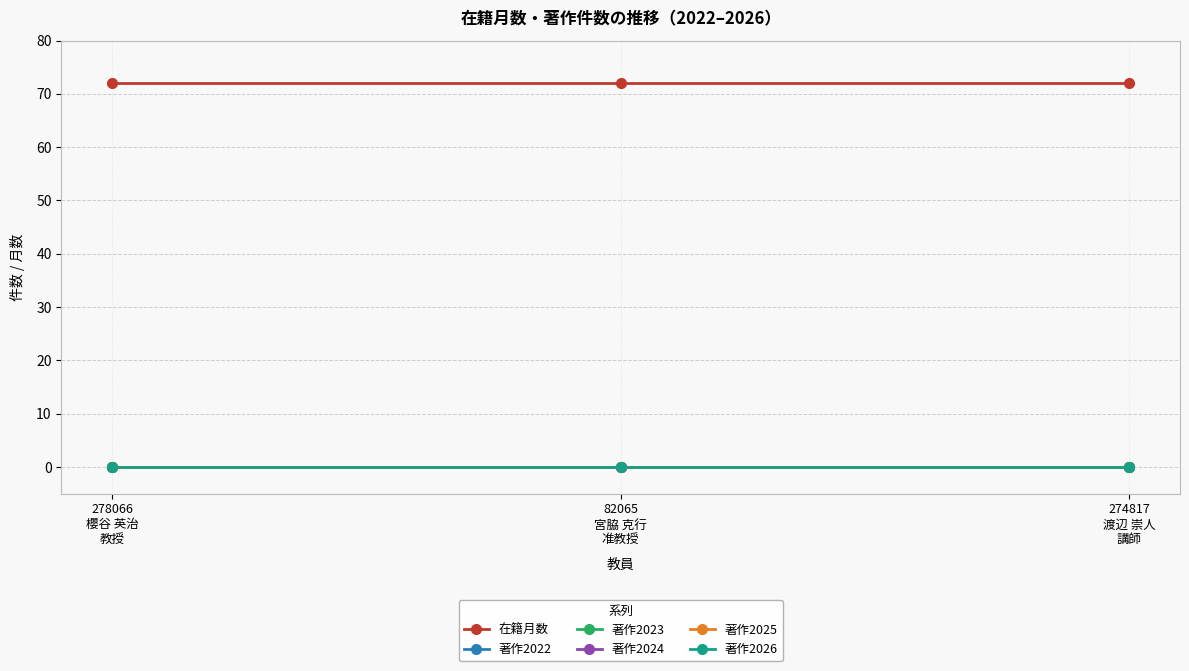

Does the chart have visible grid lines?

Yes